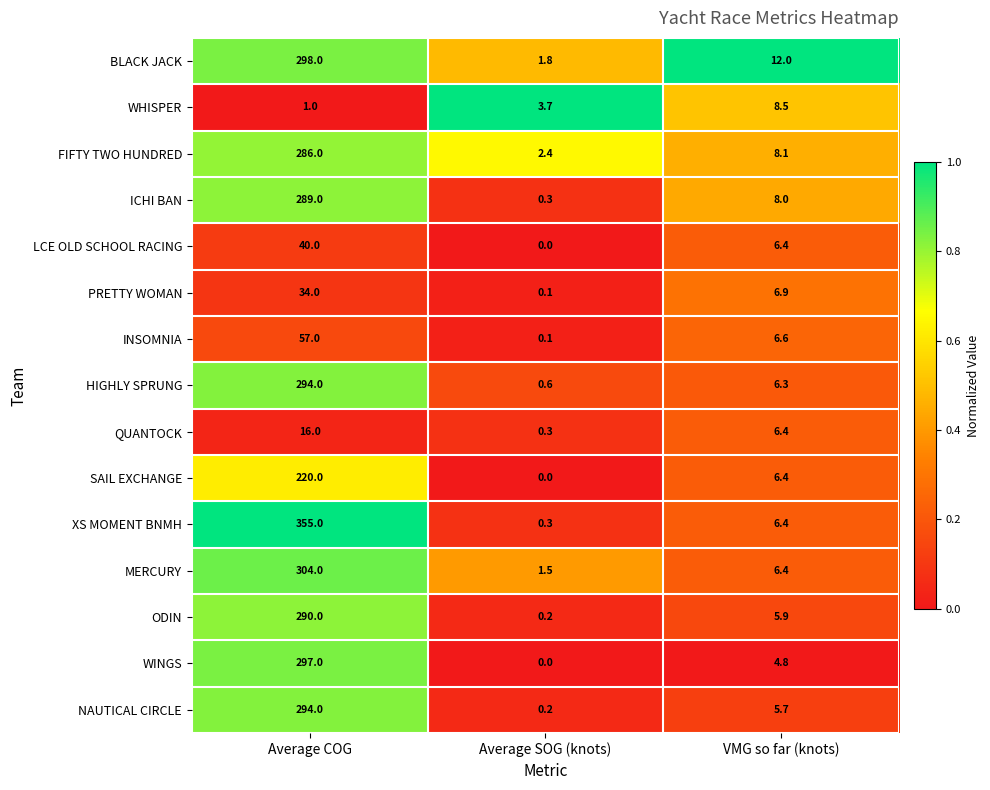

Which series has the largest range (max minus min)?

XS MOMENT BNMH